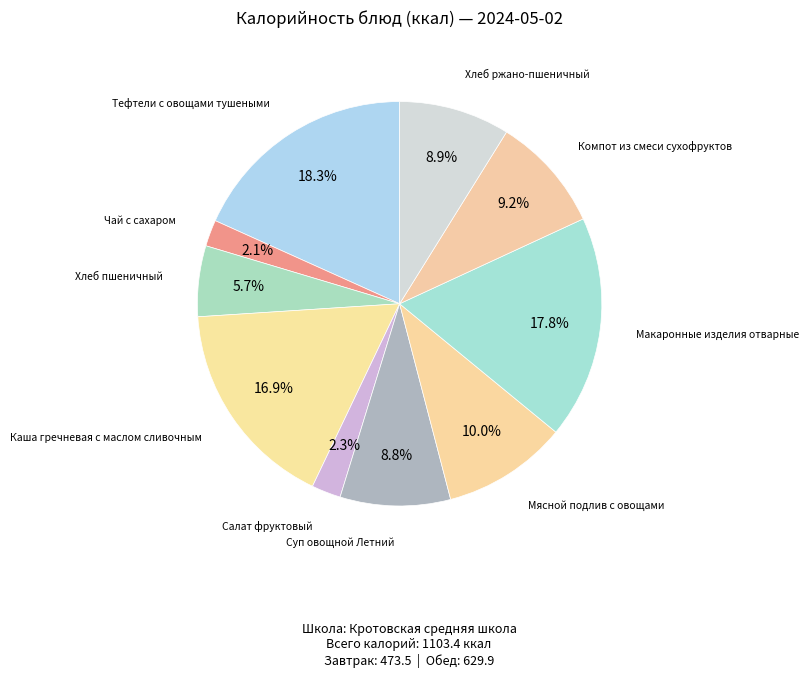

Which slice is the smallest?

Чай с сахаром